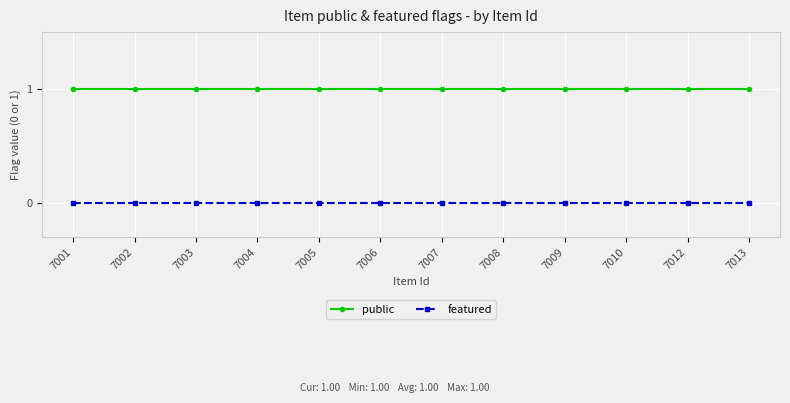

What are all the series names shown in the legend?

public, featured